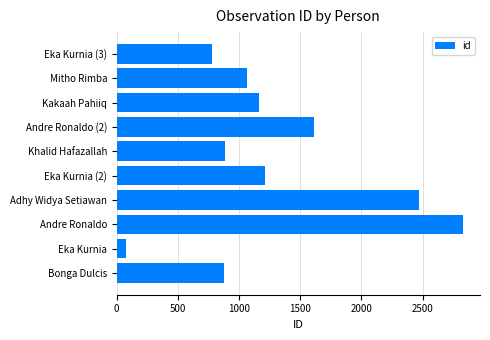

What is the approximate value at Eka Kurnia (2)?

1208